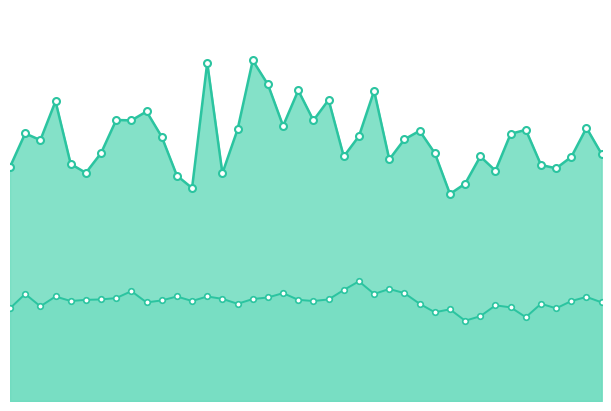

Does the chart have visible grid lines?

No